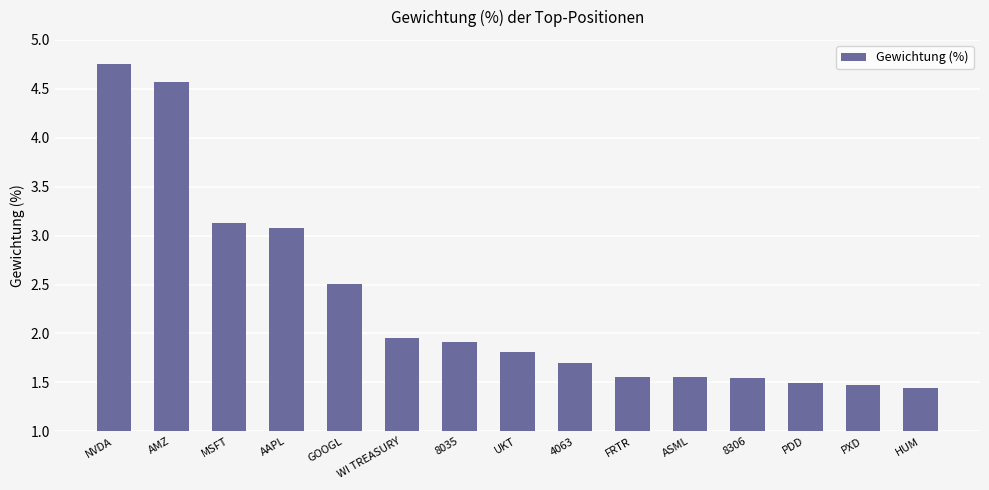

Which has a higher value, HUM or 4063?

4063